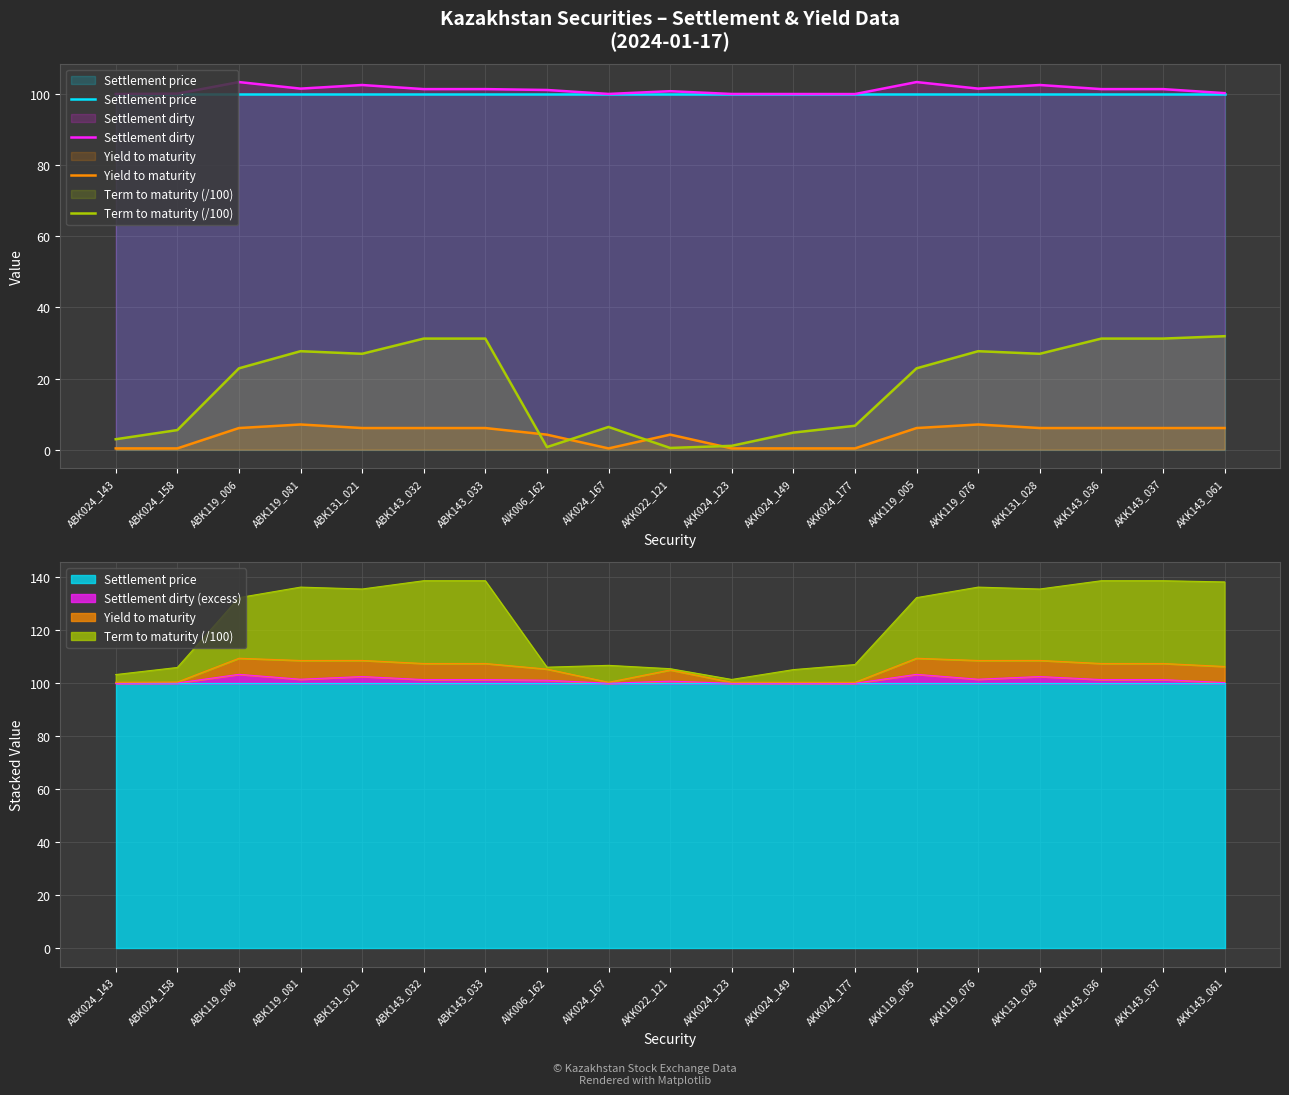

Where is the first local minimum for Settlement dirty?

ABK119_081